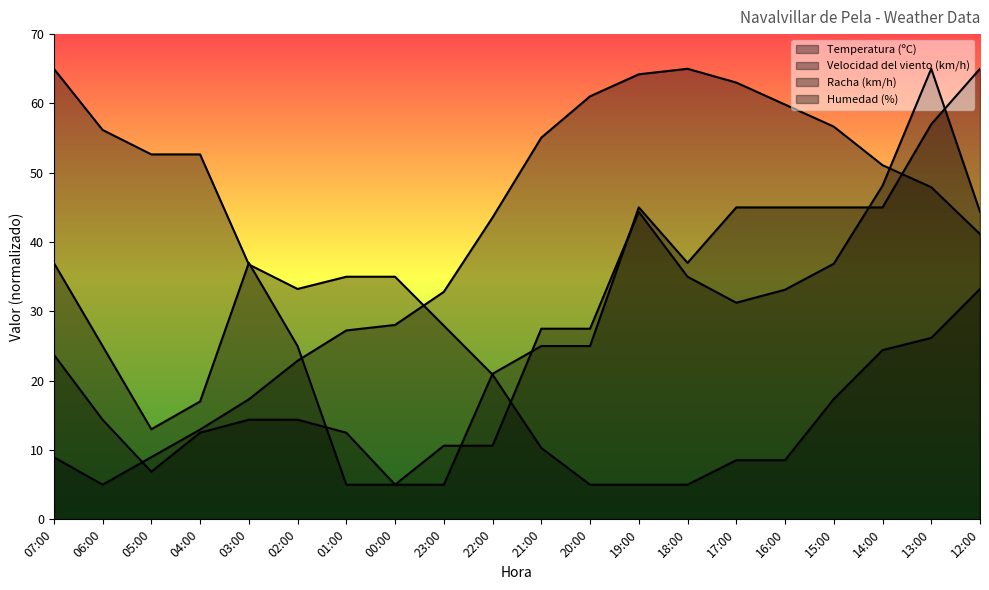

Count the number of categories in the chart.

20